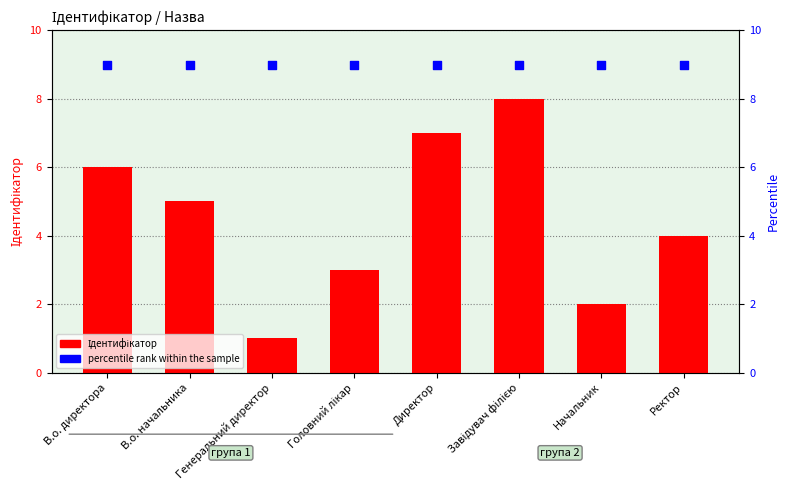

Which series contains the lowest Y value?

Ідентифікатор